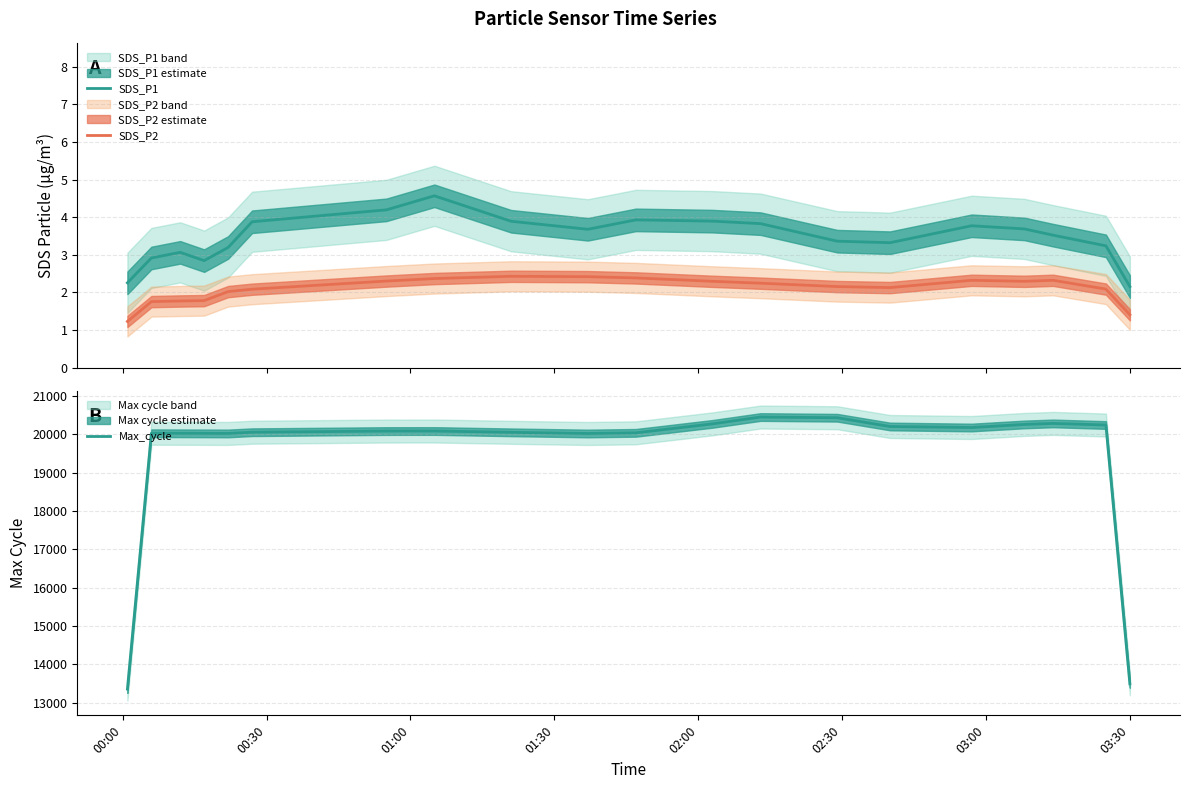

What is the lowest value of the SDS_P2 series?

1.2